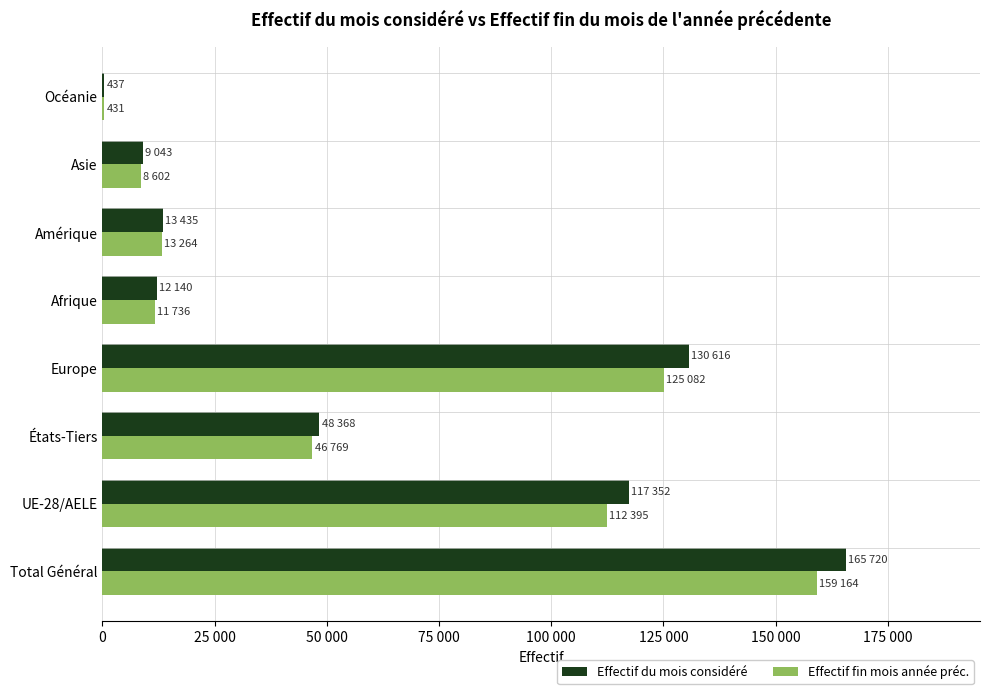

What are all the series names shown in the legend?

Effectif du mois considéré, Effectif fin mois année préc.